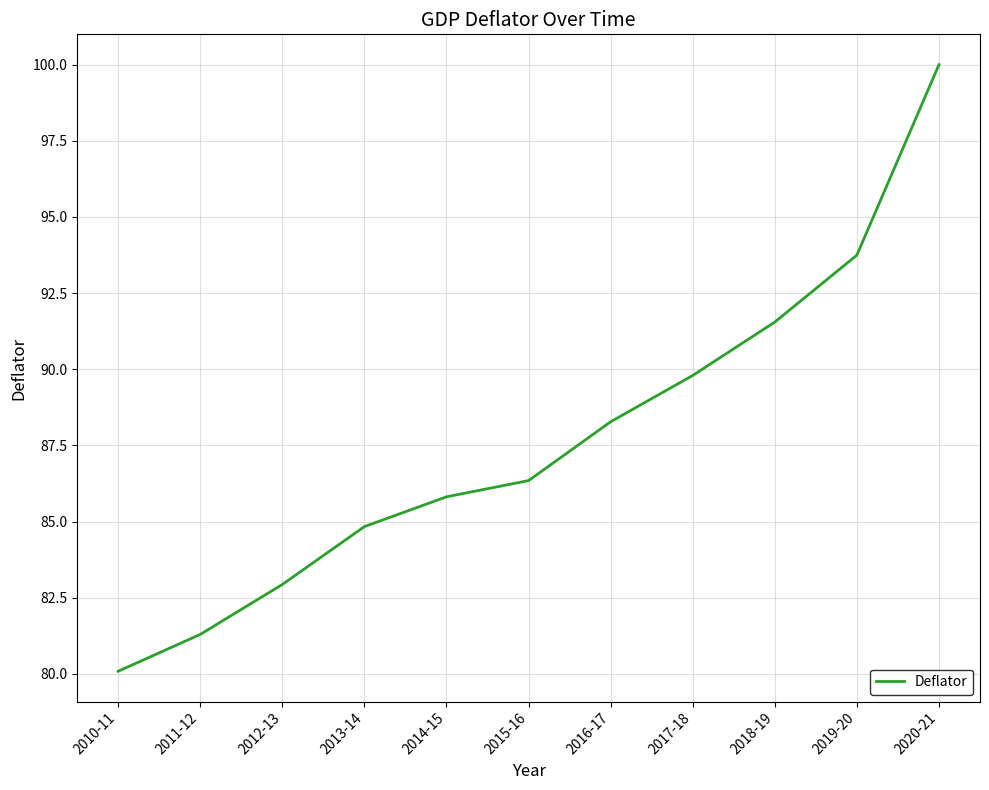

Reading left to right, extract all data points from this chart.

80.1	81.3	82.9	84.8	85.8	86.3	88.3	89.8	91.6	93.7	100.0